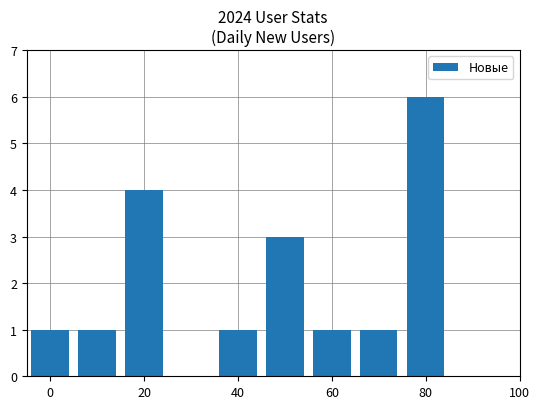

What is the label of the 3rd bar from the left?

20